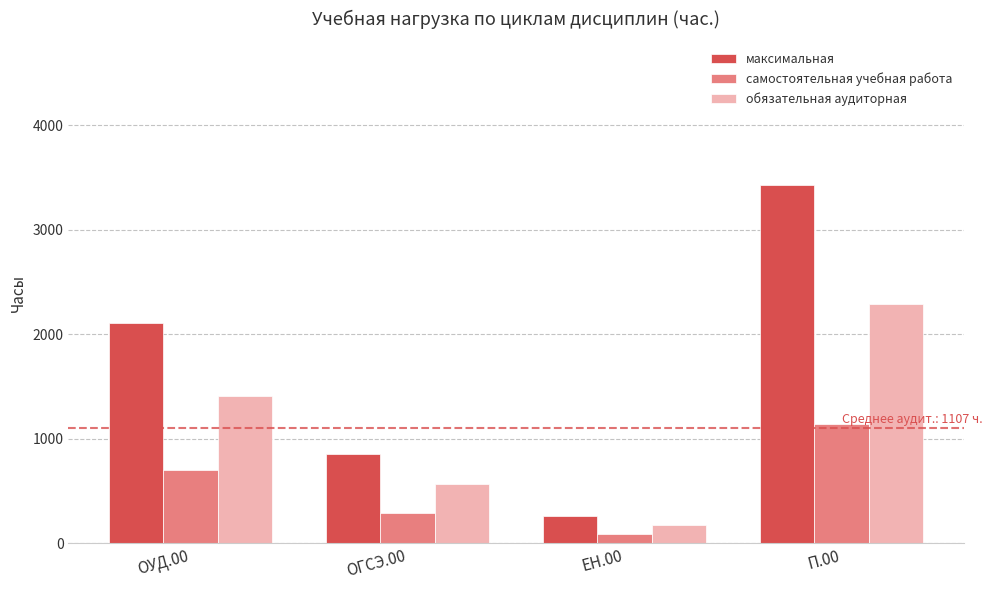

What is the difference between the обязательная аудиторная values at ЕН.00 and П.00?

2115